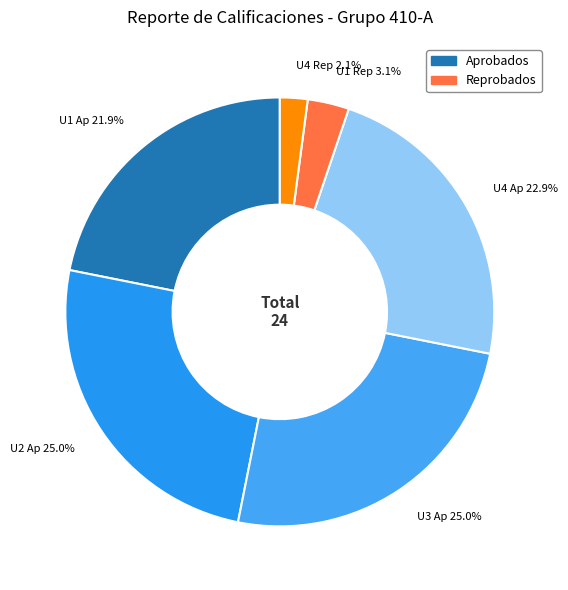

What is the smallest slice in the pie chart?

U4 Rep 2.1%